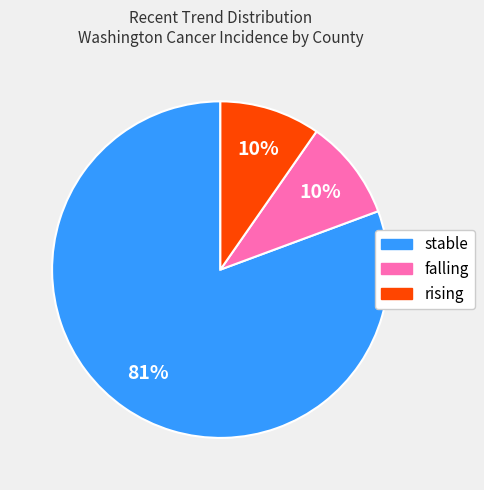

Between stable and rising, which is larger?

stable